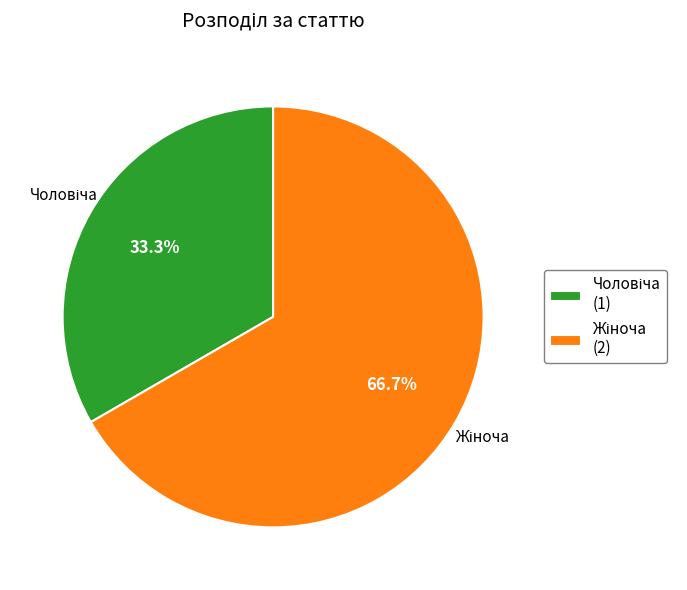

How many slices are in this pie chart?

2